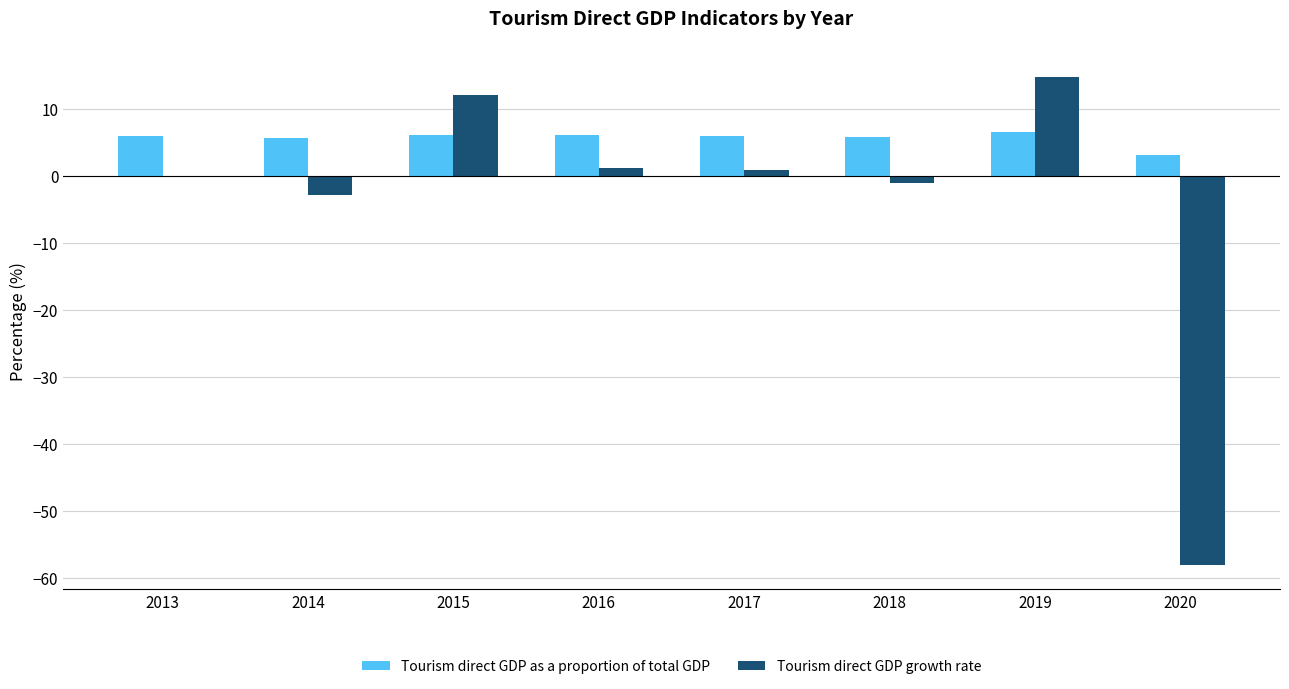

At which label does Tourism direct GDP as a proportion of total GDP first exceed 5?

2013